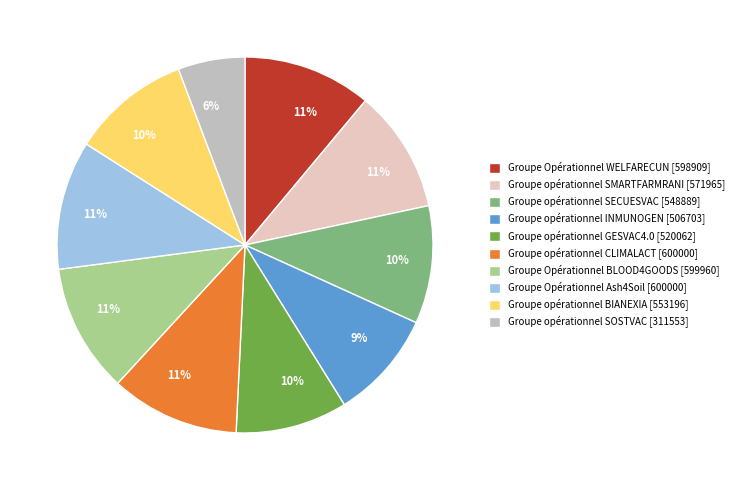

What is the ratio of the value at Groupe Opérationnel BLOOD4GOODS [599960] to the value at Groupe opérationnel INMUNOGEN [506703]?

1.2